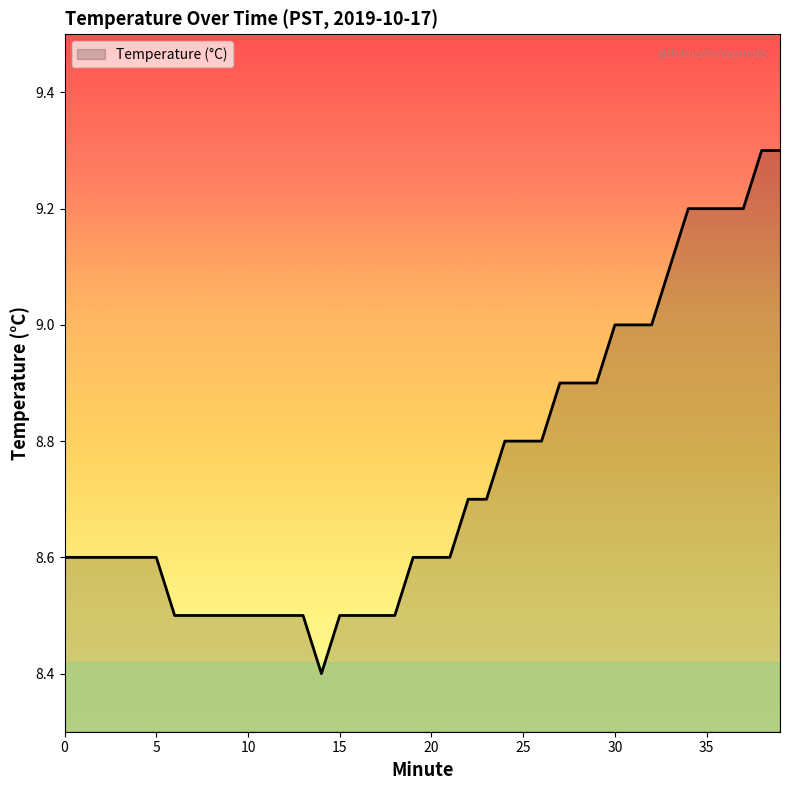

How many values are between 8 and 9?

33